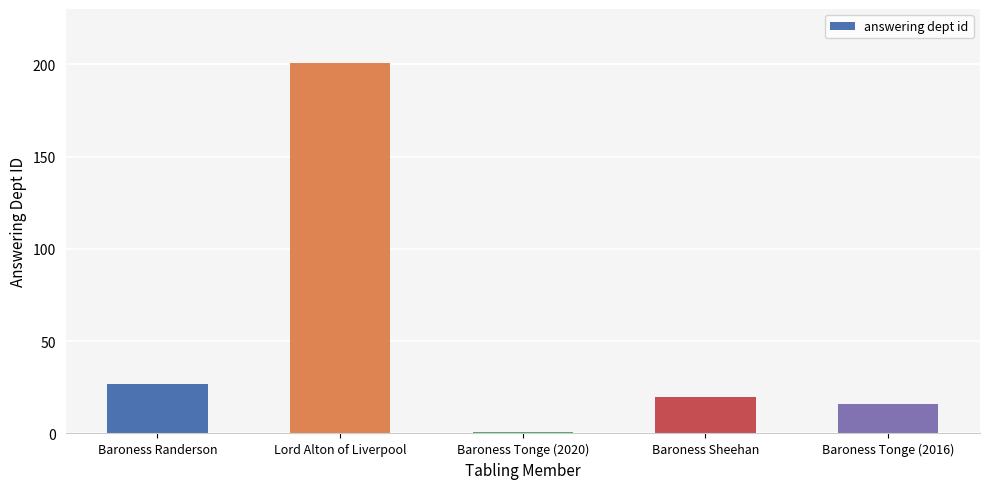

Rank the categories by value from highest to lowest.

Lord Alton of Liverpool, Baroness Randerson, Baroness Sheehan, Baroness Tonge (2016), Baroness Tonge (2020)